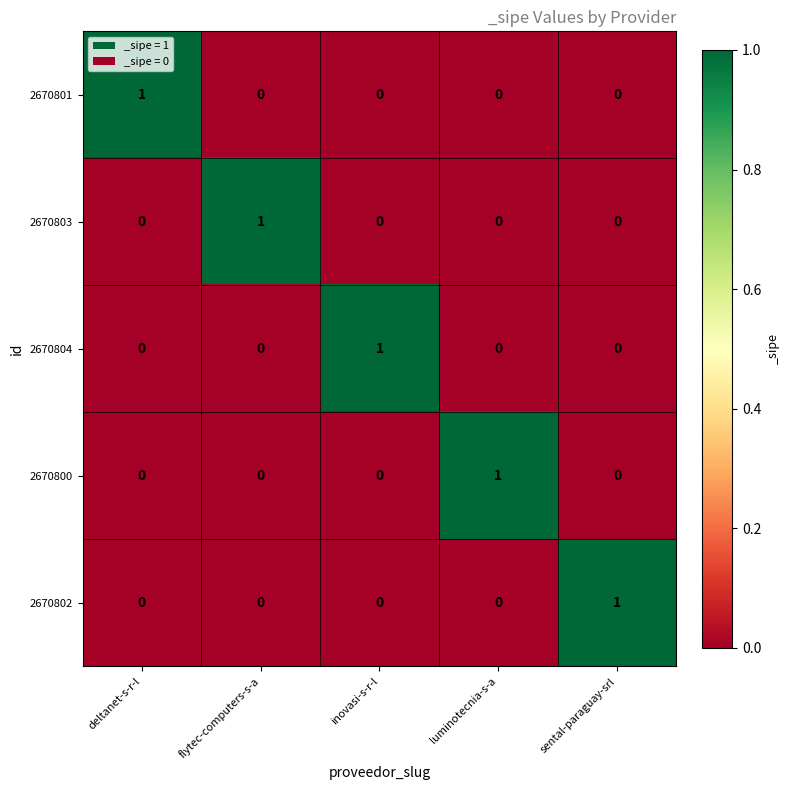

Count the 2670802 values in the range 0 to 1.

5